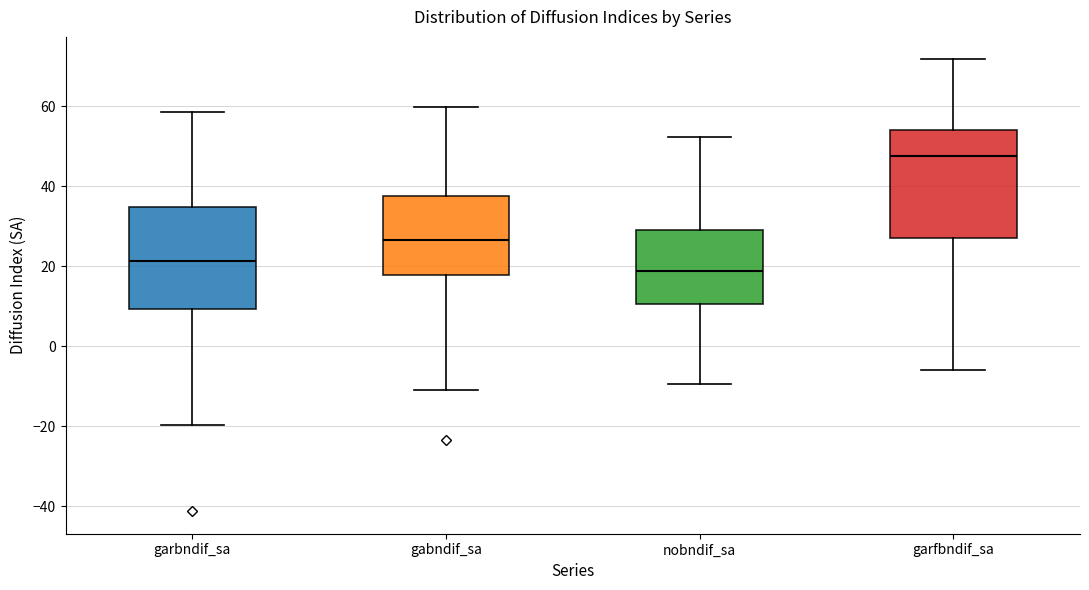

Where does the lower whisker of the box for garfbndif_sa end on the y-axis? The values are not printed on the chart, so give them approximately, as read against the axis.

-6